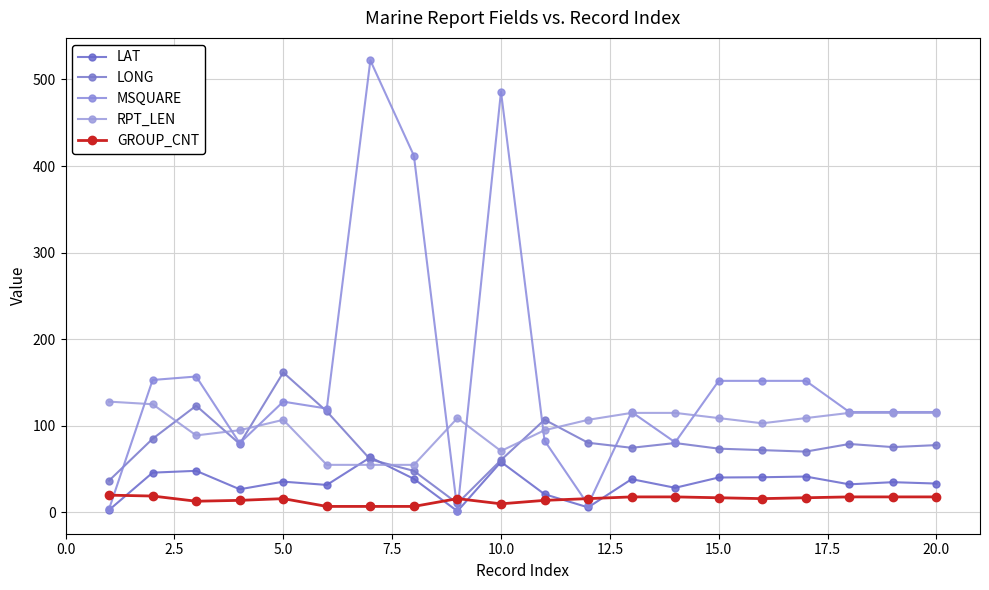

How many times do LAT and GROUP_CNT cross each other?

5